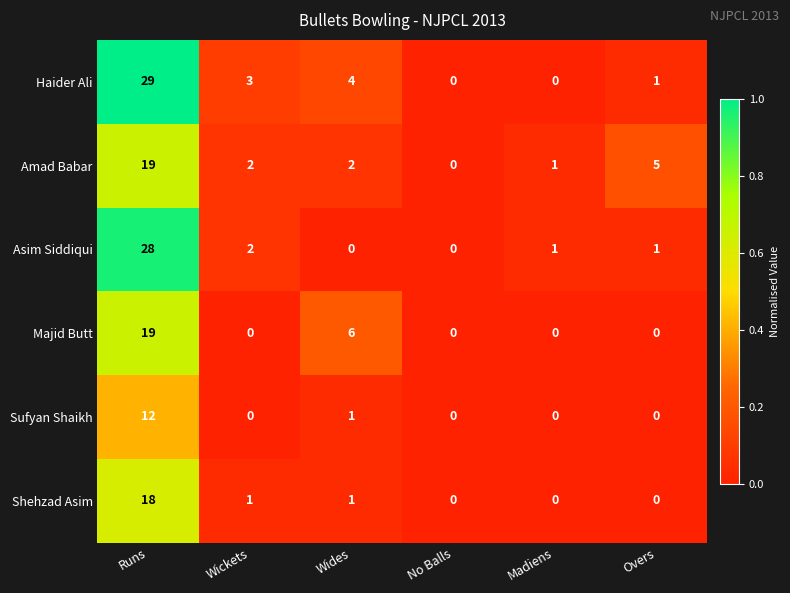

What value does the Amad Babar series have at Overs?

5